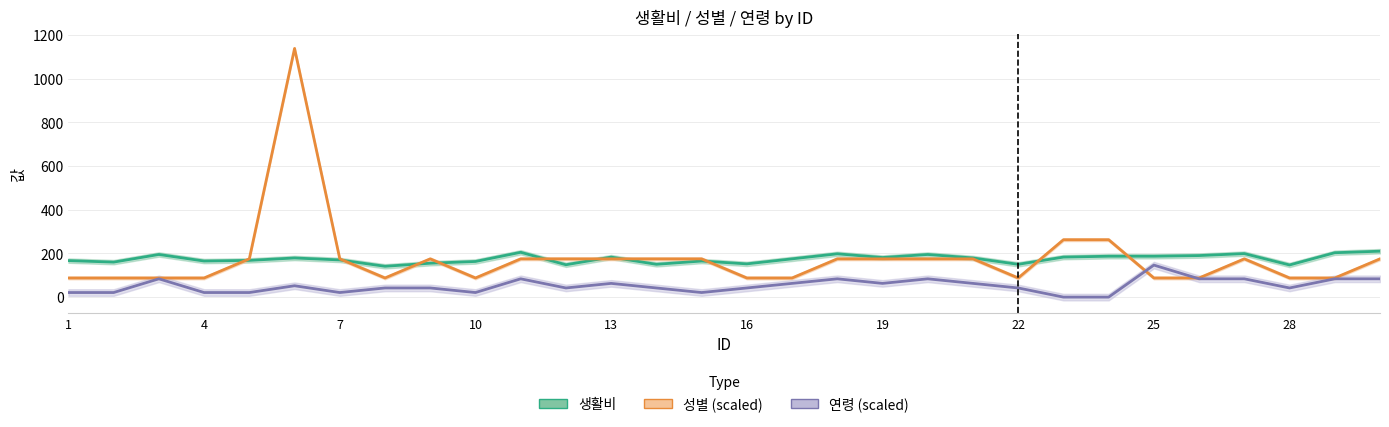

What value does the 생활비 series have at 26?

190.0